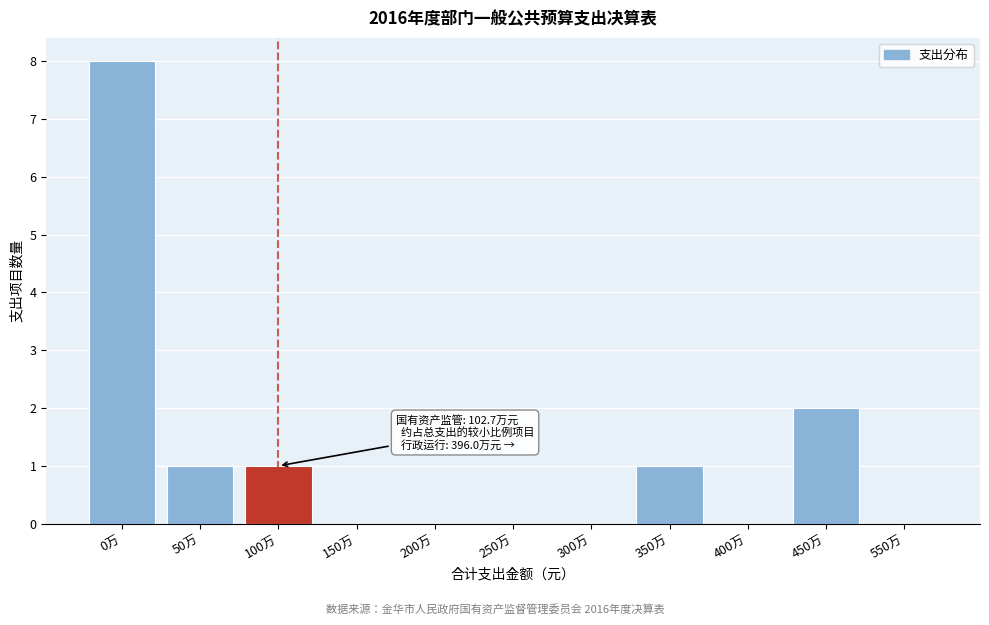

Reading left to right, what are all the values shown in this chart?

0万=8	50万=1	100万=1	150万=0	200万=0	250万=0	300万=0	350万=1	400万=0	450万=2	550万=0